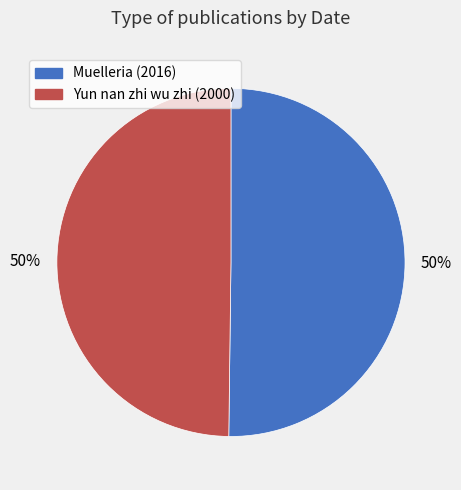

To the nearest percent, what percentage of the pie is Yun nan zhi wu zhi (2000)?

50%